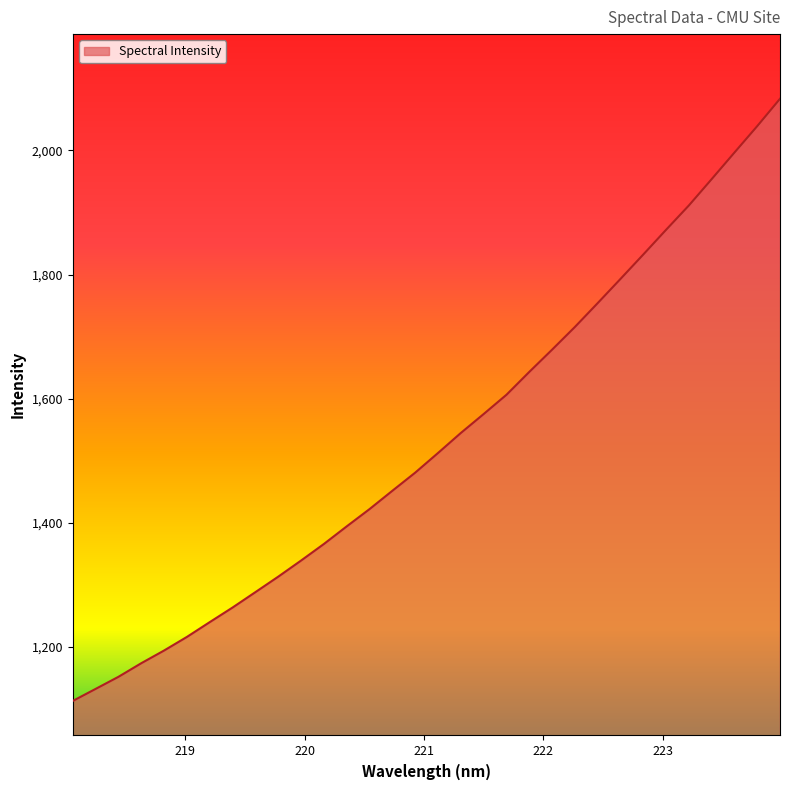

What is the smallest value displayed?

1113.1